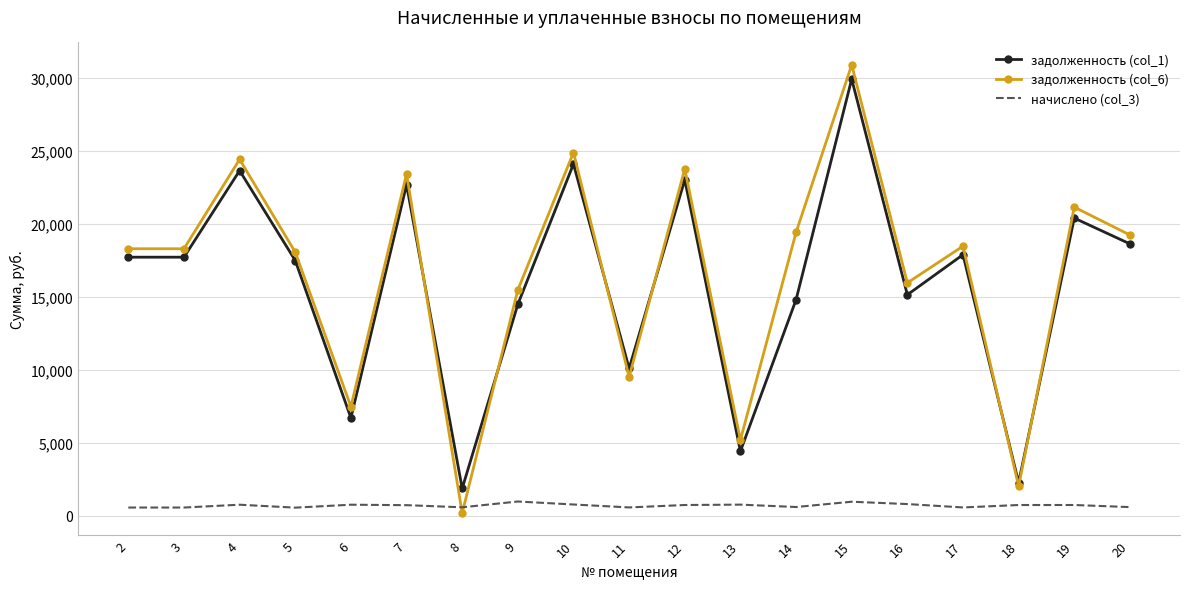

What is the greatest value displayed?

30920.5